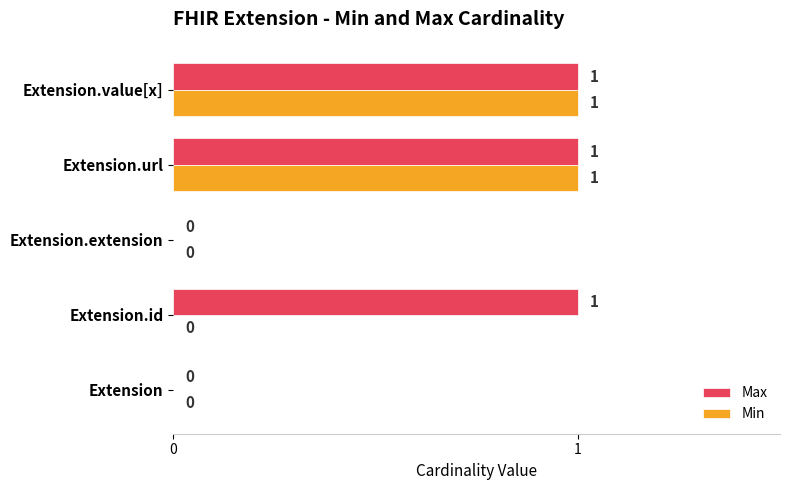

Is the value of Max at Extension.id greater than the value of Min at Extension.id?

Yes